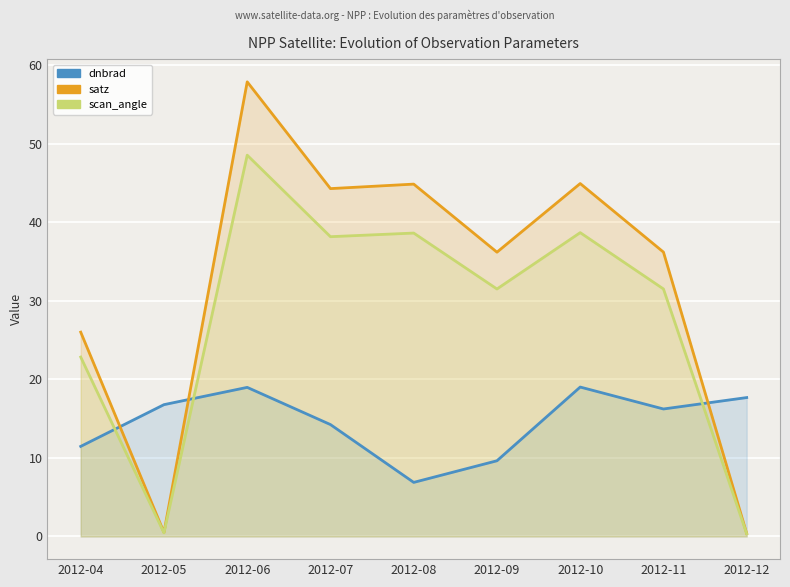

What is the sum of all dnbrad values?

130.8